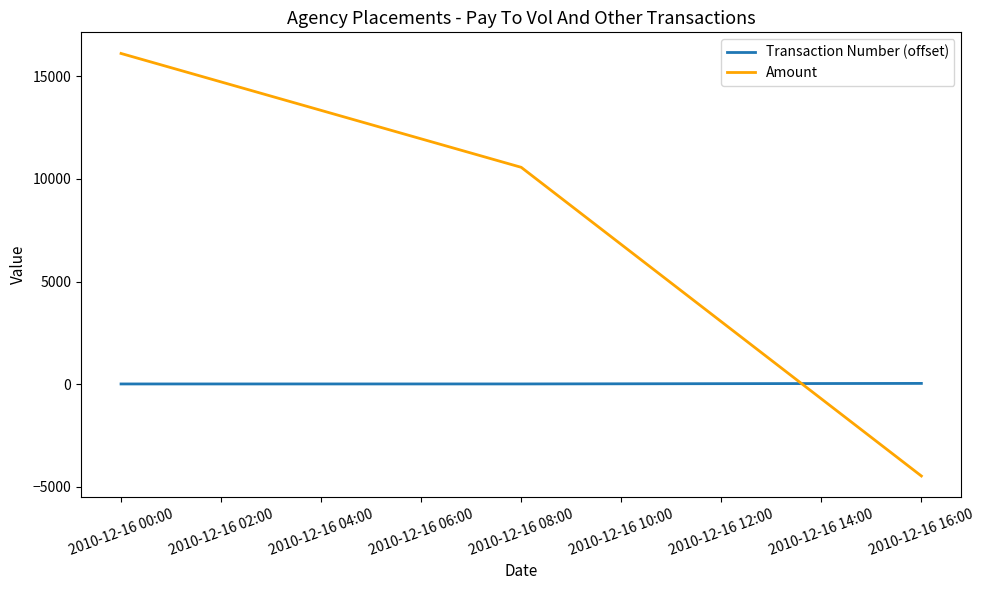

Which series has the largest total across all categories?

Amount